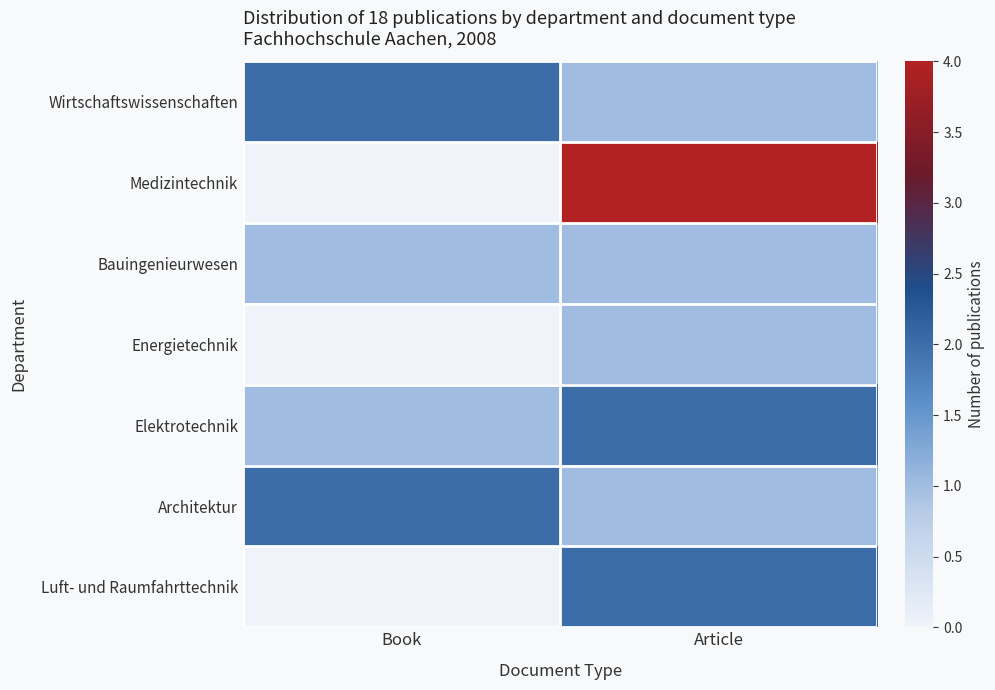

How many series are shown in this chart?

7